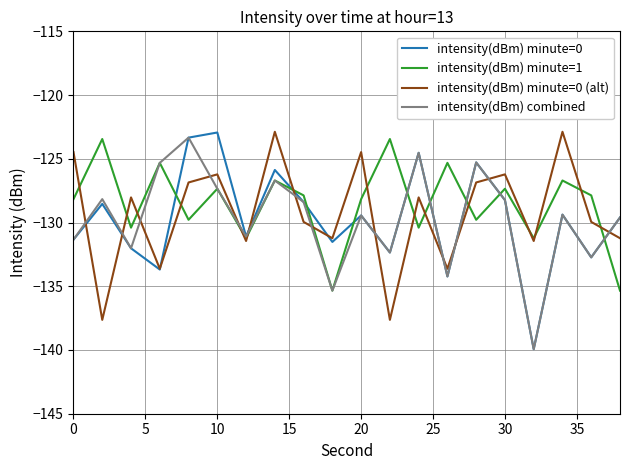

What is the sum of all intensity(dBm) minute=0 (alt) values?

-2584.7